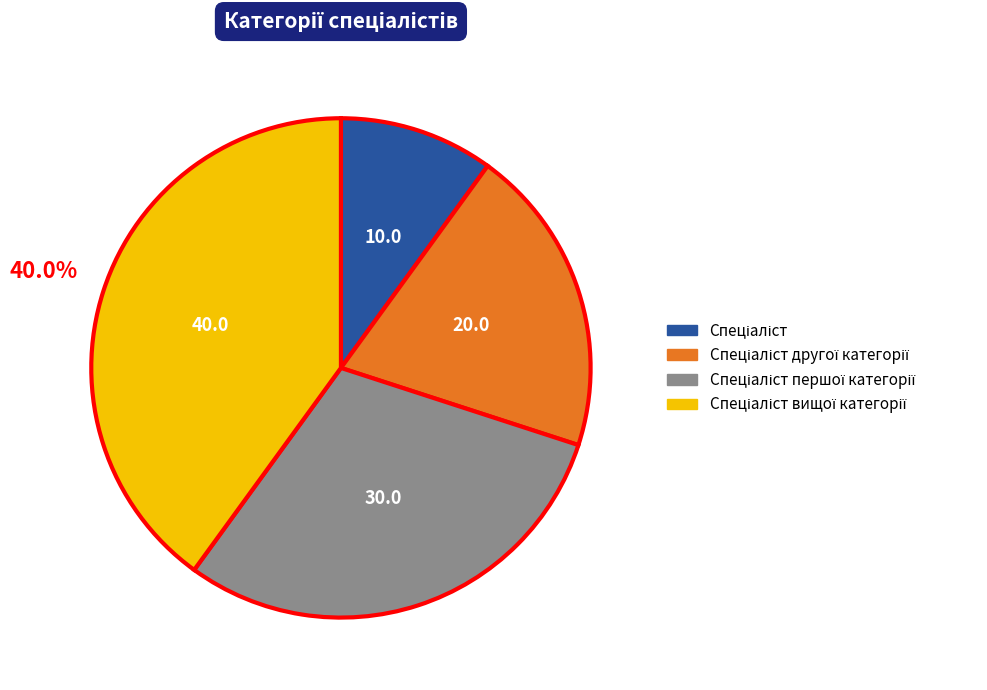

How many slices are in this pie chart?

4